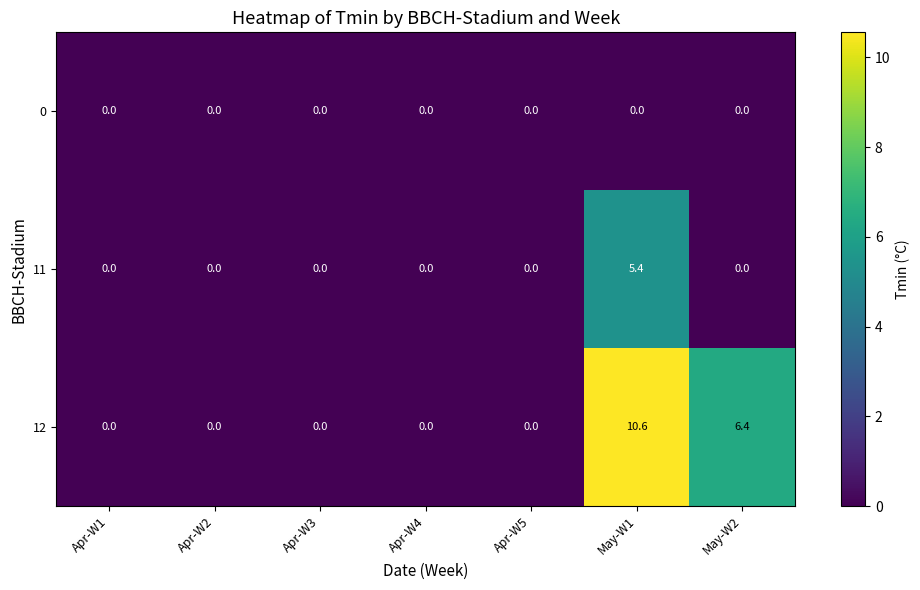

What is the greatest value displayed?

10.6